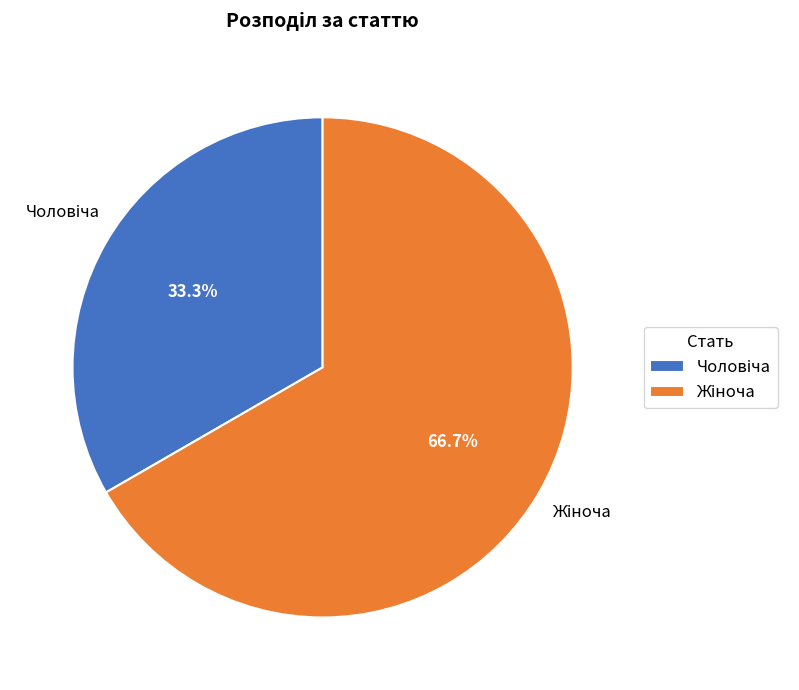

Does any single category account for the majority?

Yes